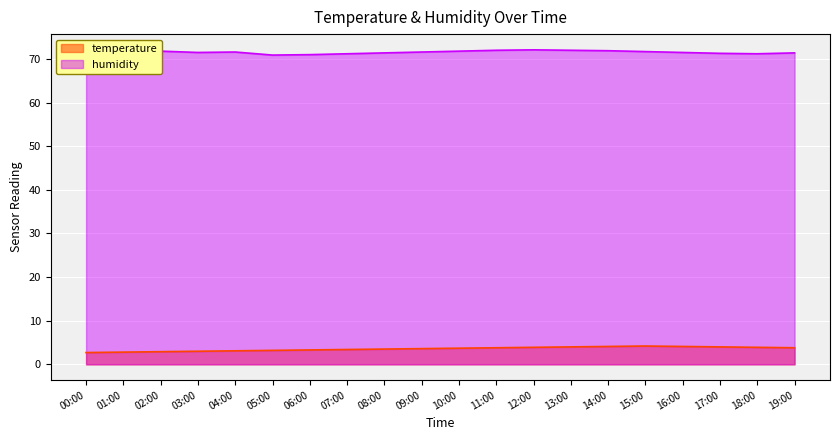

What is the greatest value displayed?

72.1